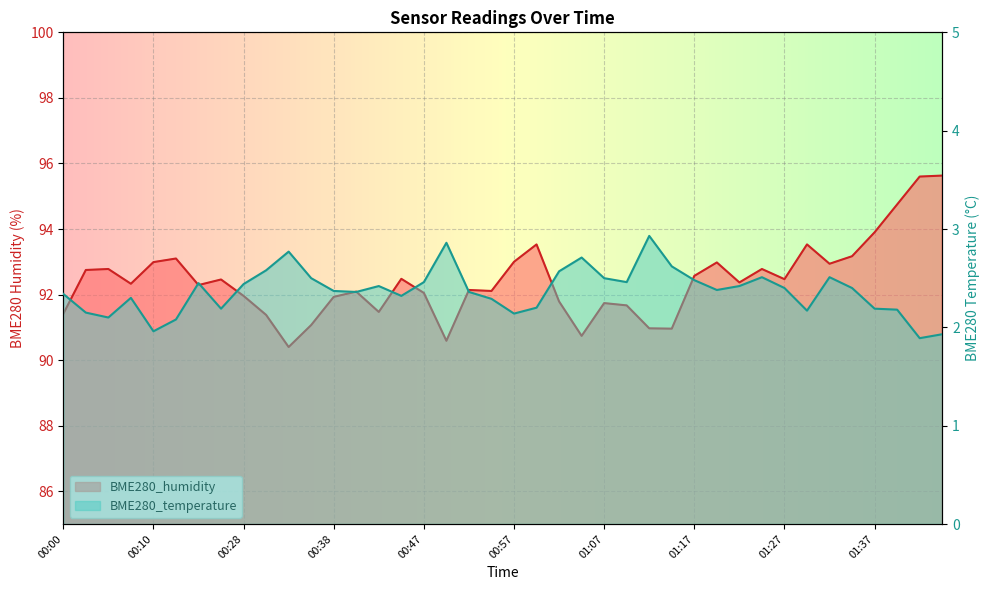

Reading left to right, extract all data points from this chart.

BME280_humidity: 00:00=91.4	00:02=92.8	00:05=92.8	00:07=92.3	00:10=93.0	00:12=93.1	00:15=92.3	00:25=92.5	00:28=92.0	00:30=91.4	00:33=90.4	00:35=91.1	00:38=91.9	00:40=92.1	00:43=91.5	00:45=92.5	00:47=92.0	00:50=90.6	00:52=92.1	00:55=92.1	00:57=93.0	01:00=93.5	01:02=91.8	01:05=90.7	01:07=91.7	01:10=91.7	01:12=91.0	01:15=91.0	01:17=92.6	01:19=93.0	01:22=92.4	01:24=92.8	01:27=92.5	01:29=93.5	01:32=92.9	01:35=93.2	01:37=93.9	01:39=94.8	01:42=95.6	01:44=95.6
BME280_temperature: 00:00=2.3	00:02=2.1	00:05=2.1	00:07=2.3	00:10=2.0	00:12=2.1	00:15=2.5	00:25=2.2	00:28=2.4	00:30=2.6	00:33=2.8	00:35=2.5	00:38=2.4	00:40=2.4	00:43=2.4	00:45=2.3	00:47=2.5	00:50=2.9	00:52=2.4	00:55=2.3	00:57=2.1	01:00=2.2	01:02=2.6	01:05=2.7	01:07=2.5	01:10=2.5	01:12=2.9	01:15=2.6	01:17=2.5	01:19=2.4	01:22=2.4	01:24=2.5	01:27=2.4	01:29=2.2	01:32=2.5	01:35=2.4	01:37=2.2	01:39=2.2	01:42=1.9	01:44=1.9